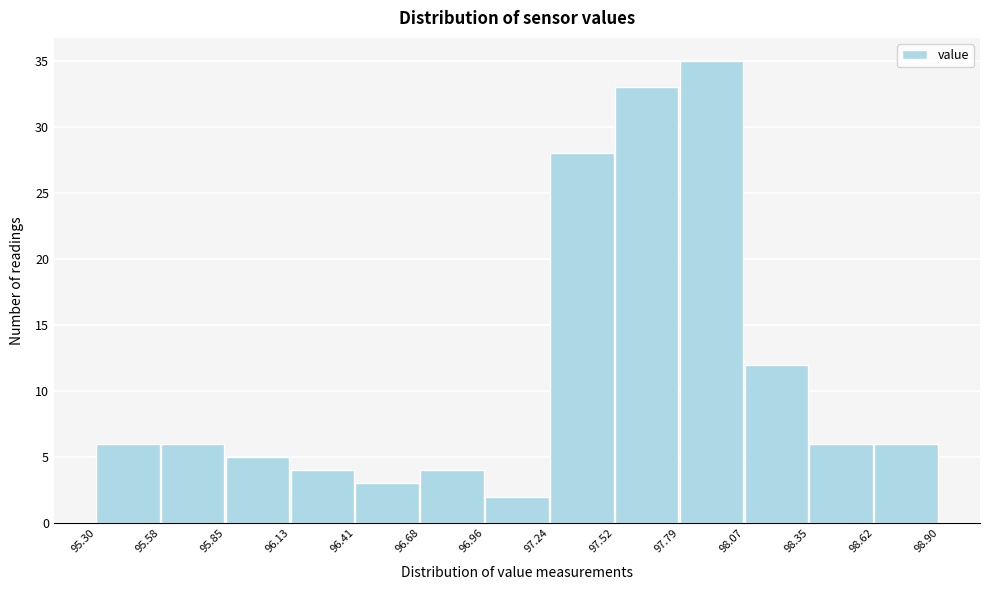

How tall is the bar that spans 98.62 to 98.90 on the x-axis? The values are not printed on the chart, so give them approximately, as read against the axis.

6